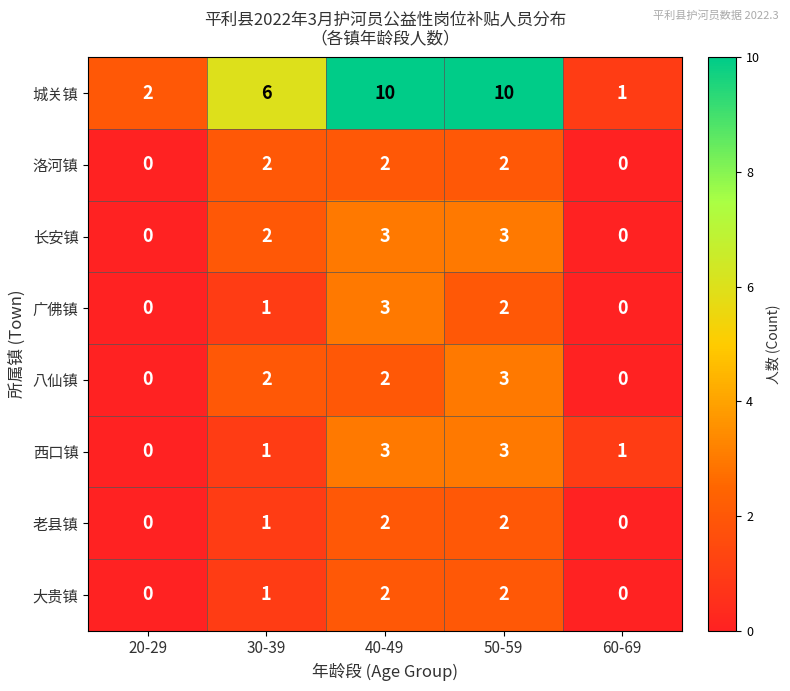

What is the difference between the maximum and minimum values in the 西口镇 series?

3